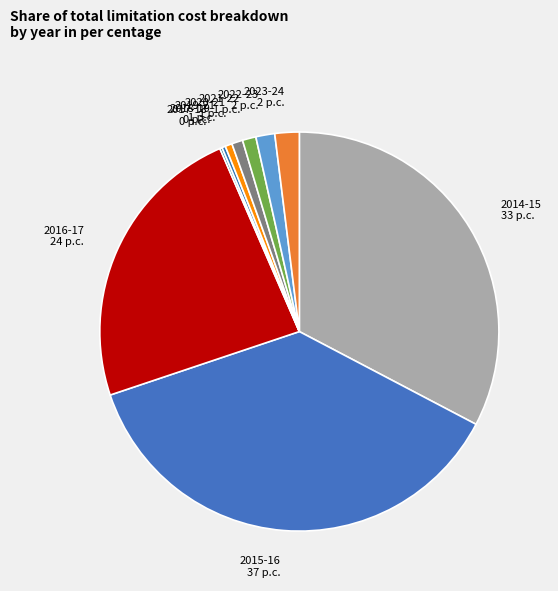

Do 2018-19 0 p.c. and 2023-24 2 p.c. together represent more than half of the pie?

No